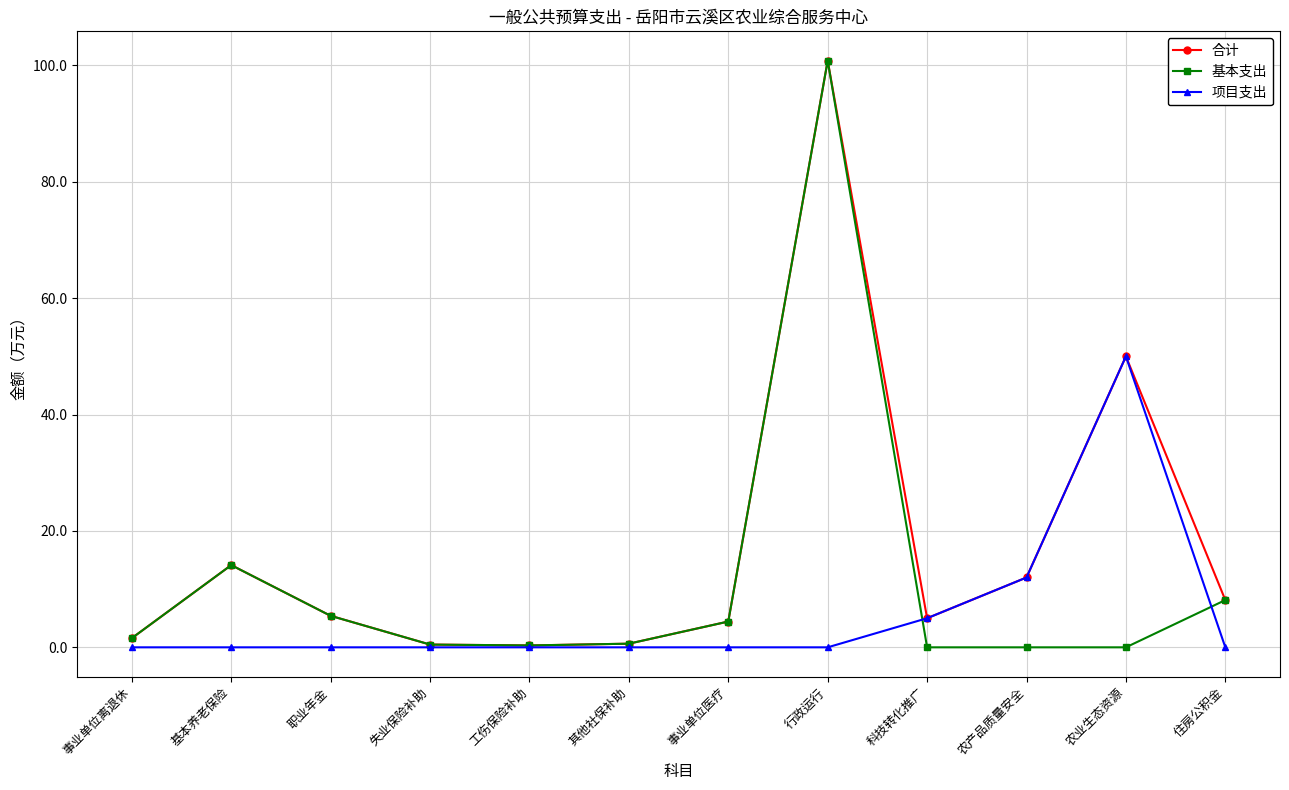

Rank the series by their average value, from lowest to highest.

项目支出, 基本支出, 合计